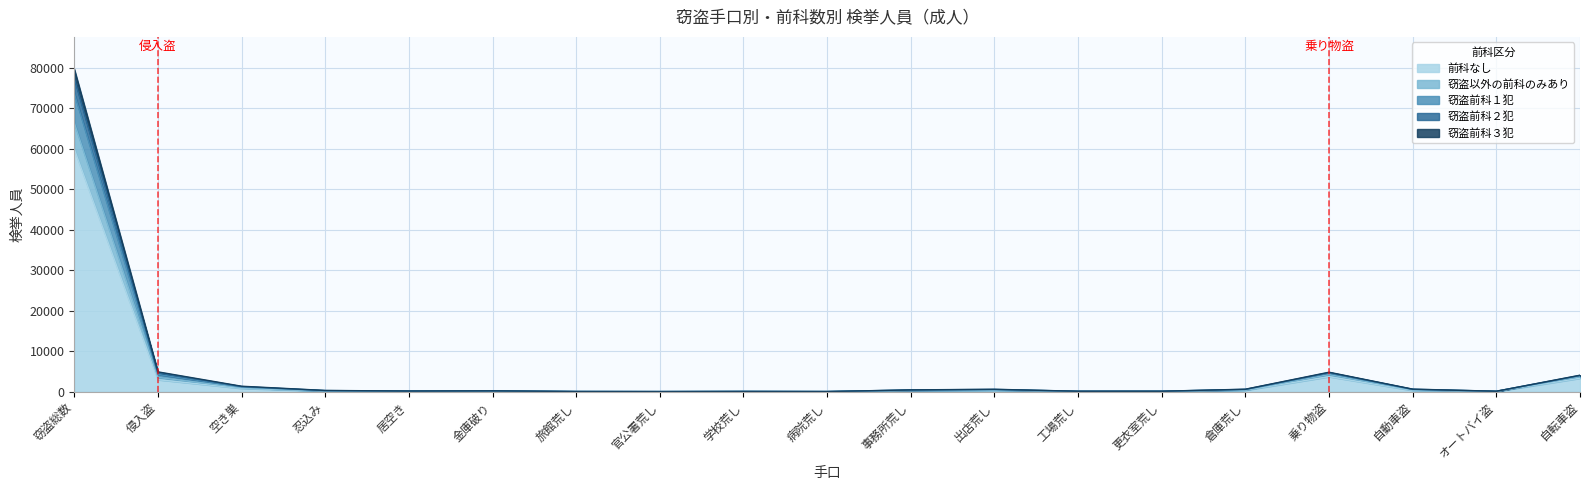

At how many categories does at least one series exceed 42989?

1